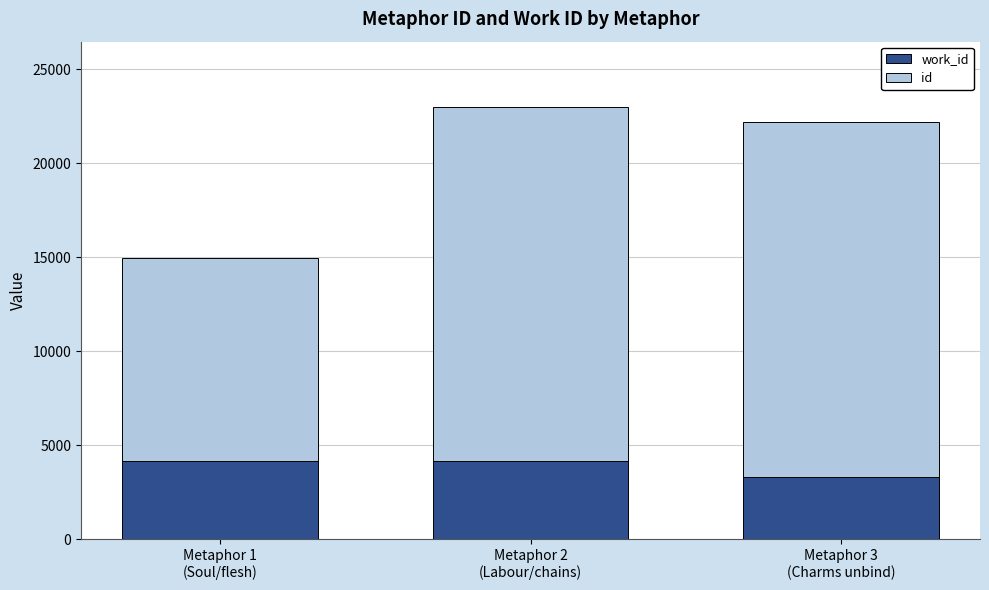

What are all the series names shown in the legend?

work_id, id